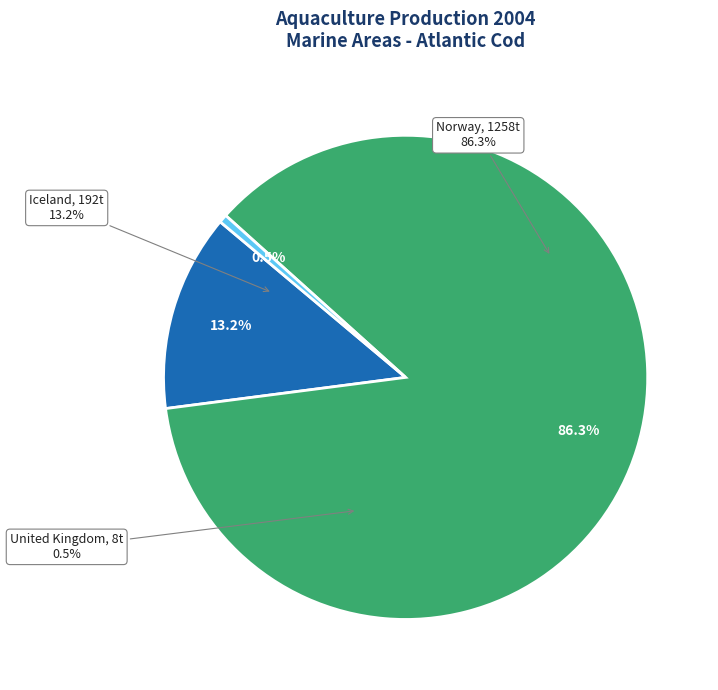

Does any single category account for the majority?

Yes